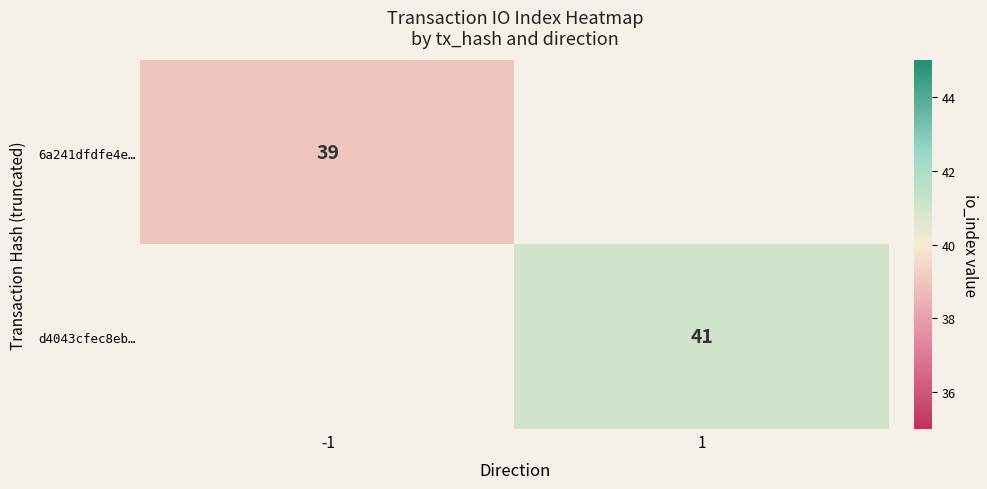

True or false: 6a241dfdfe4e… has a value of 15 at -1.

False